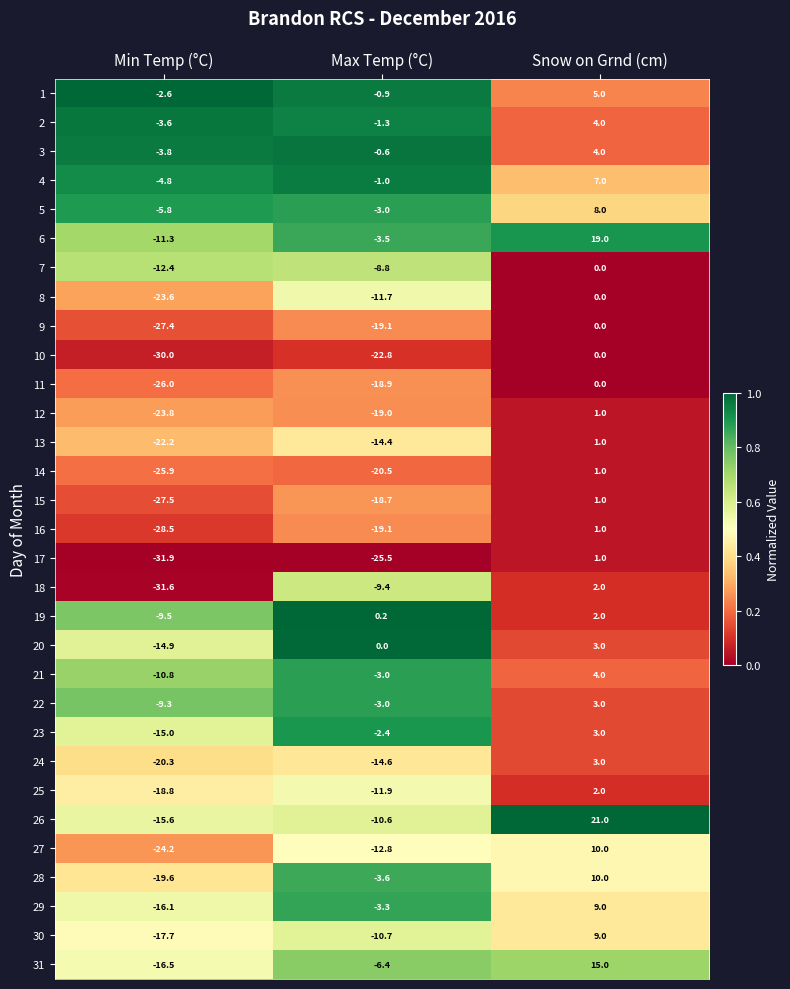

What is the greatest value displayed?

21.0